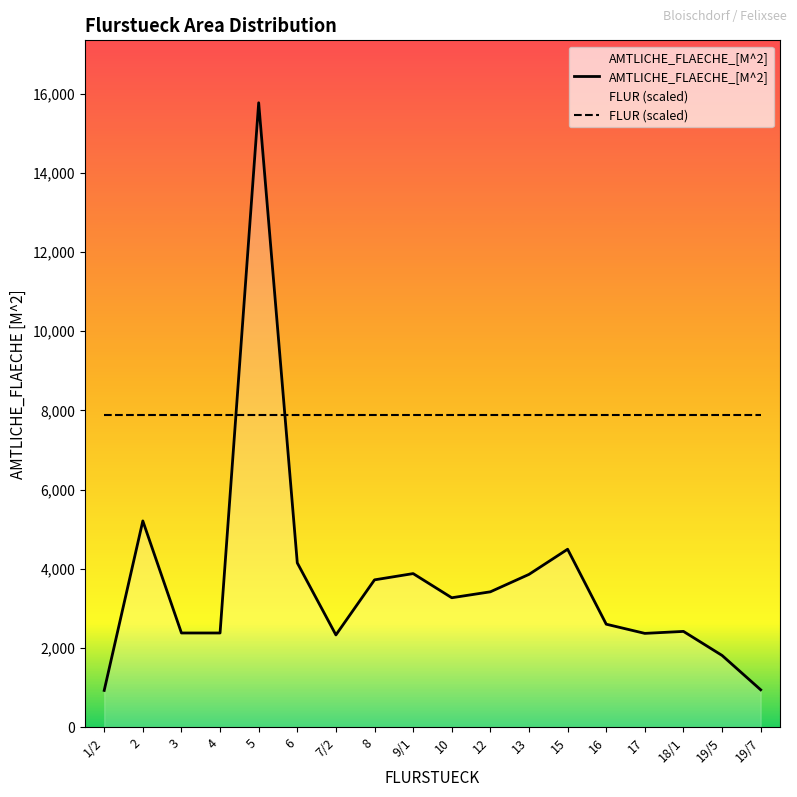

How many interior local peaks does the AMTLICHE_FLAECHE_[M^2] series have?

5